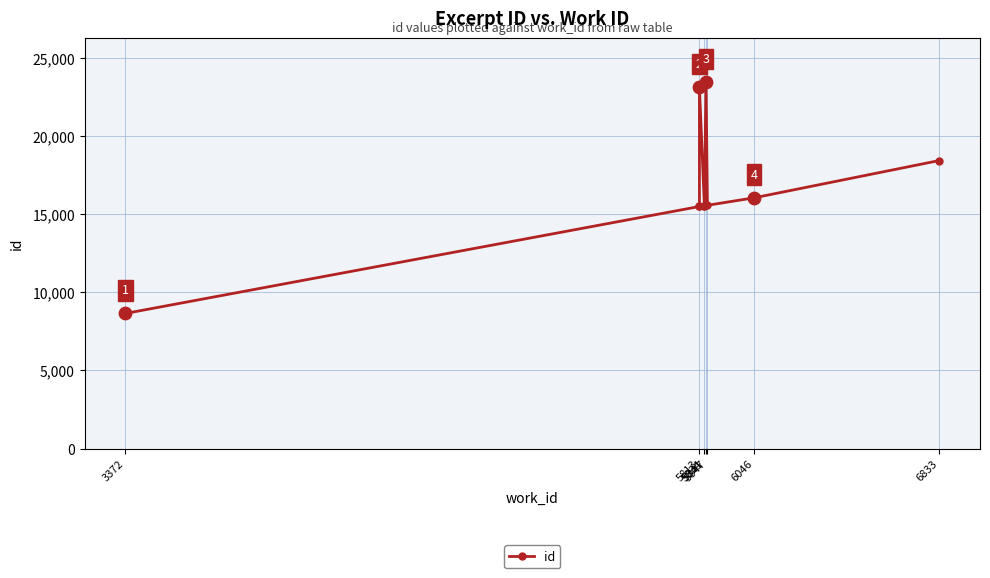

What is the ratio of the value at 3372 to the value at 5834?

0.6